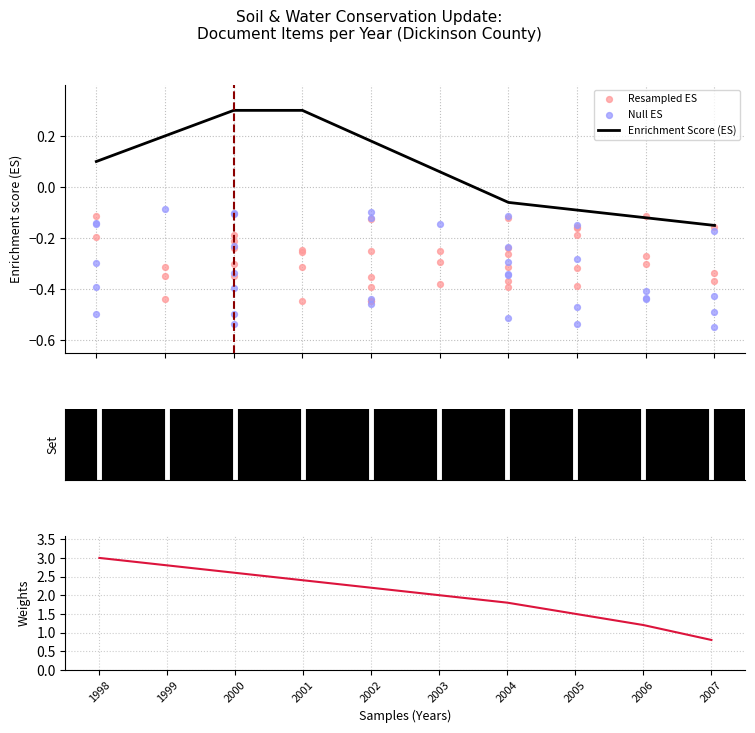

Between 2005 and 1999, which is larger?

1999